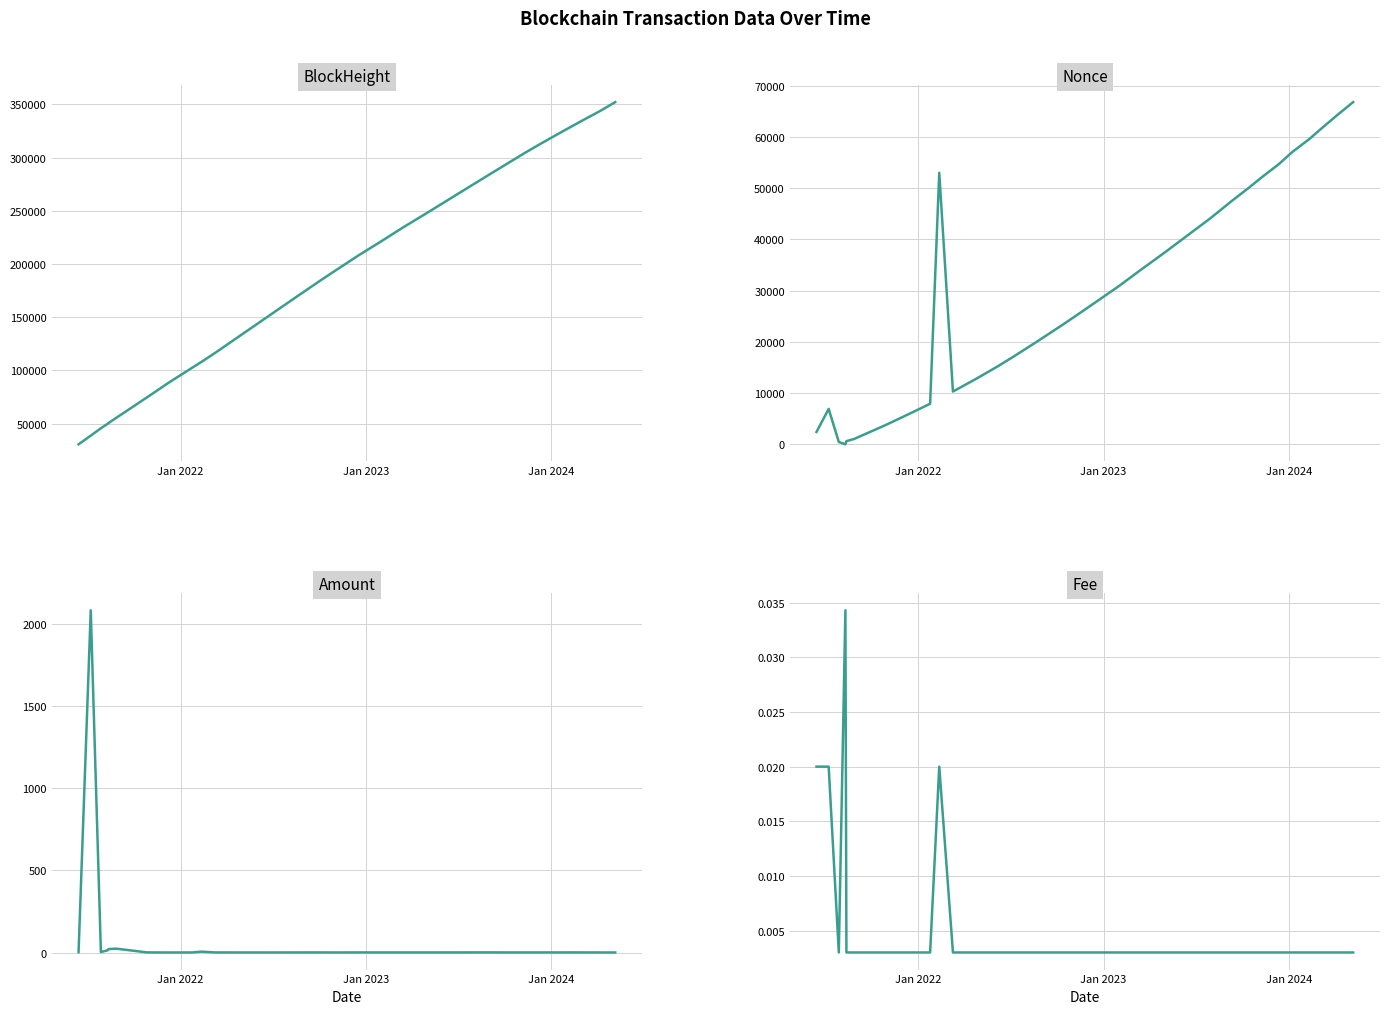

Count the number of categories in the chart.

31